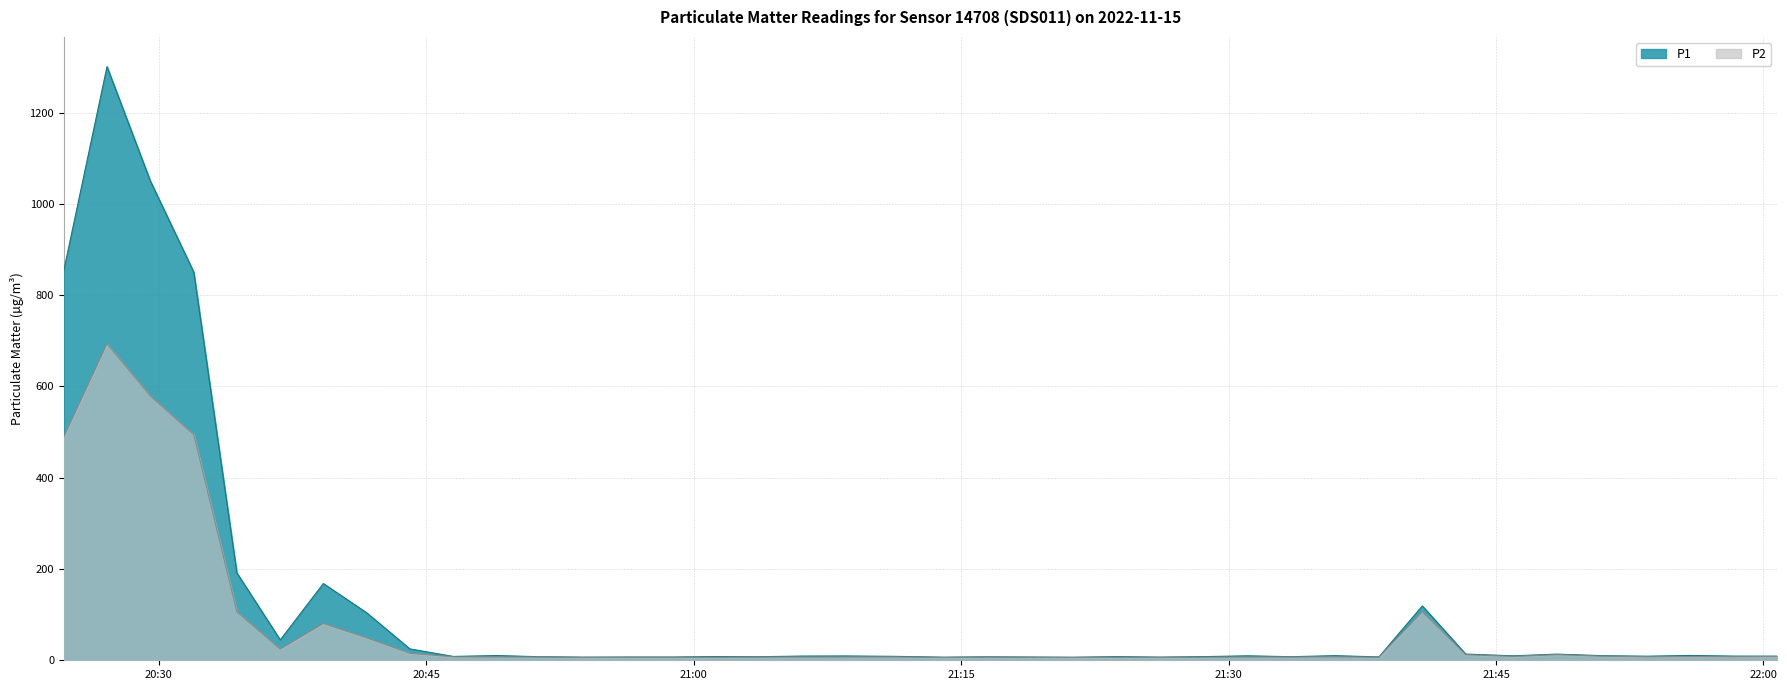

How many lines are shown in the chart?

2